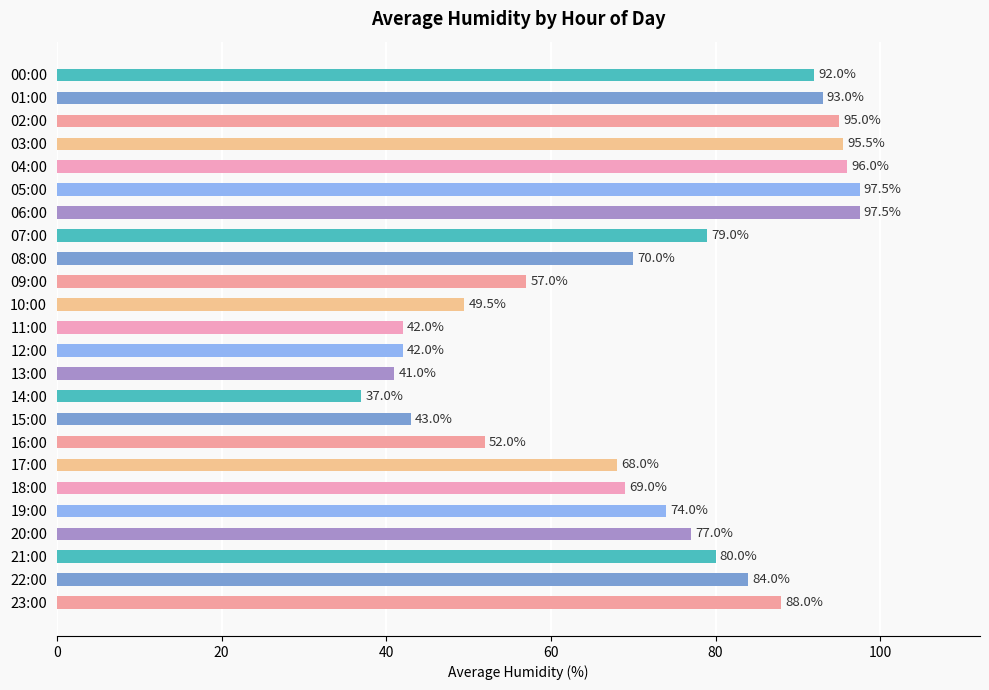

What is the greatest value displayed?

97.5